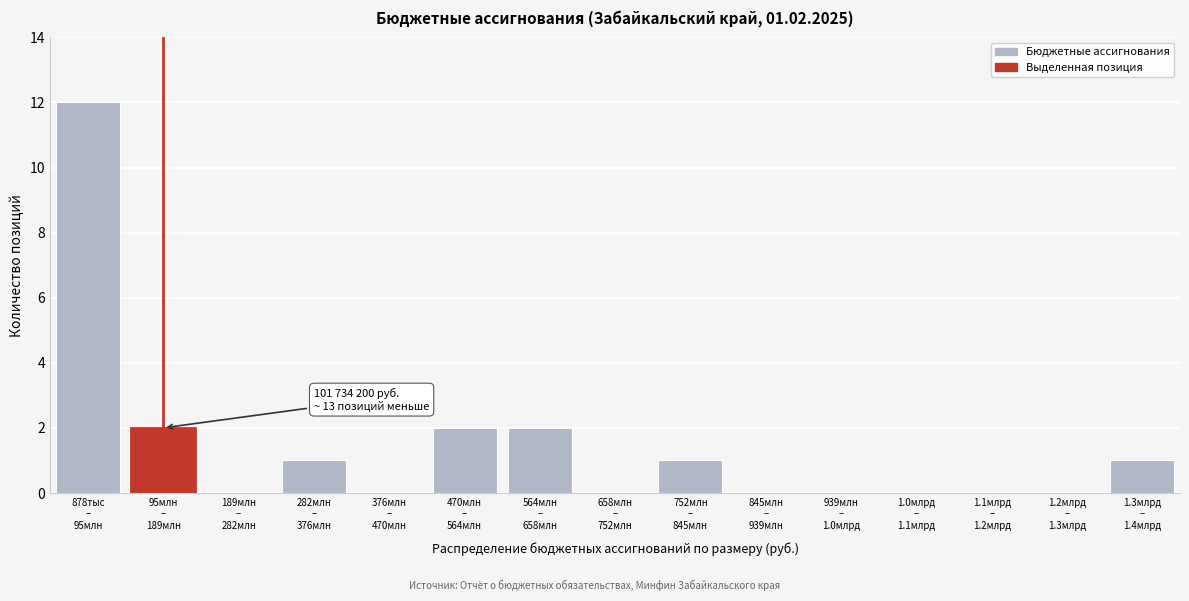

What is the sum of all values?

21